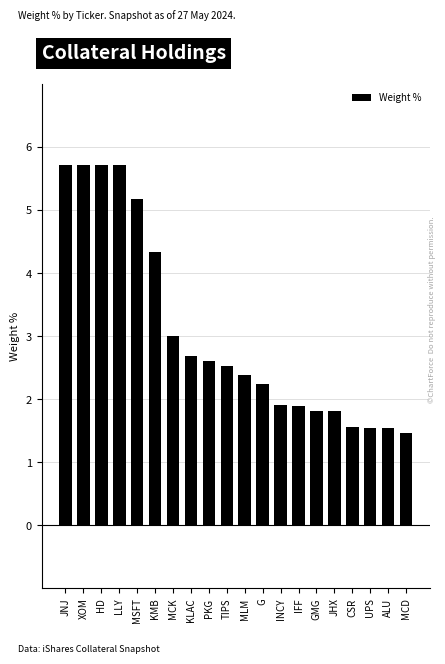

What is the greatest value displayed?

5.7